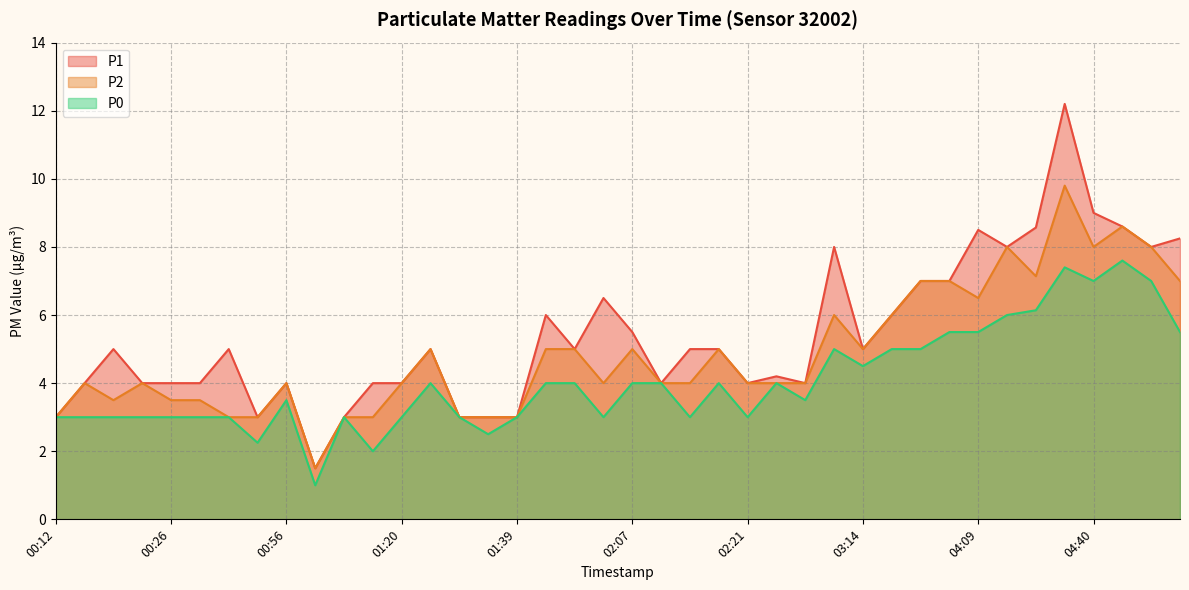

How many distinct data groups are displayed?

3